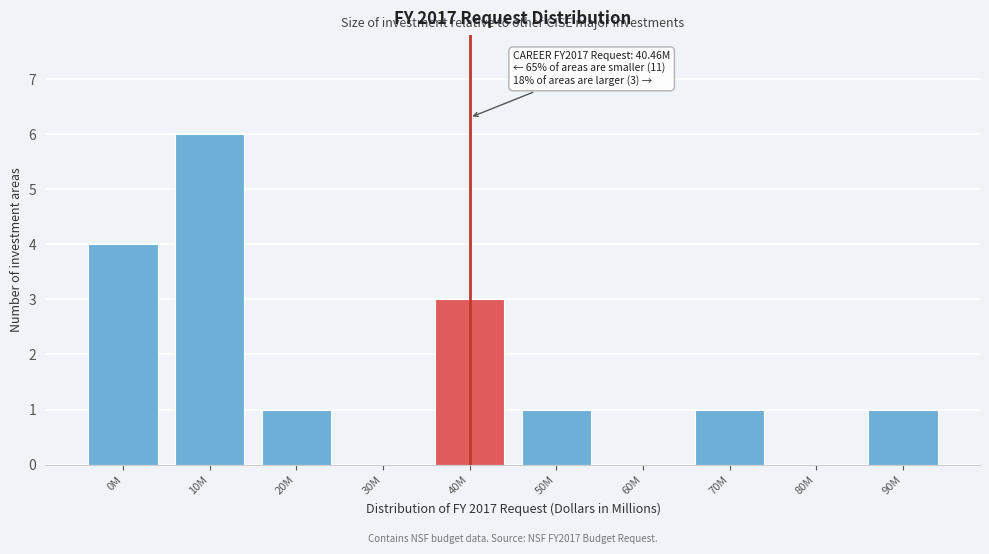

Reading left to right, extract all data points from this chart.

0M=4	10M=6	20M=1	30M=0	40M=3	50M=1	60M=0	70M=1	80M=0	90M=1